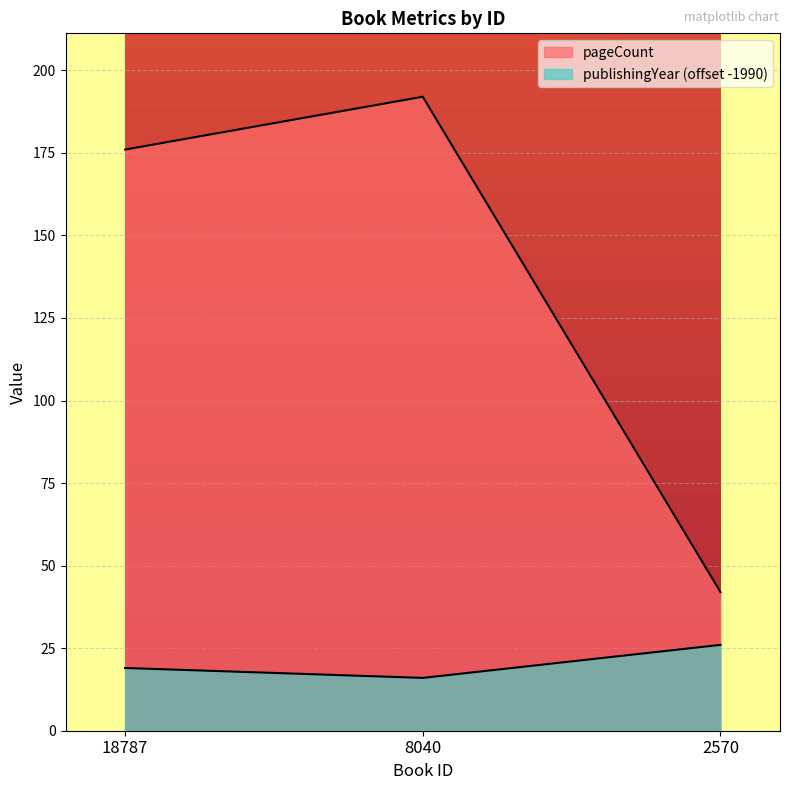

Between 18787 and 8040, which series saw the biggest shift?

pageCount